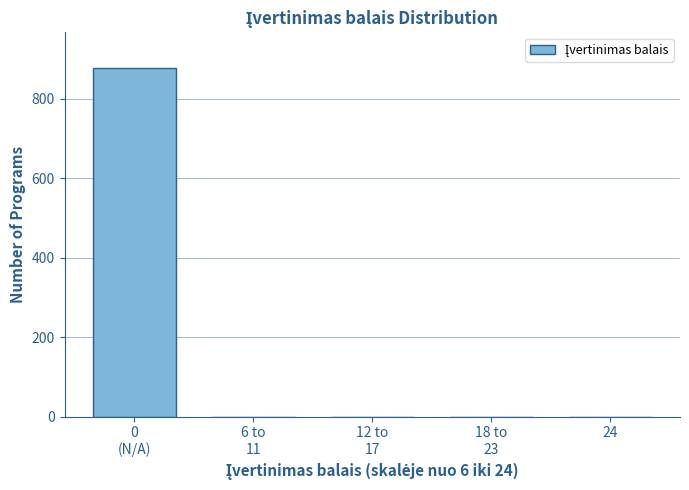

What is the greatest value displayed?

878